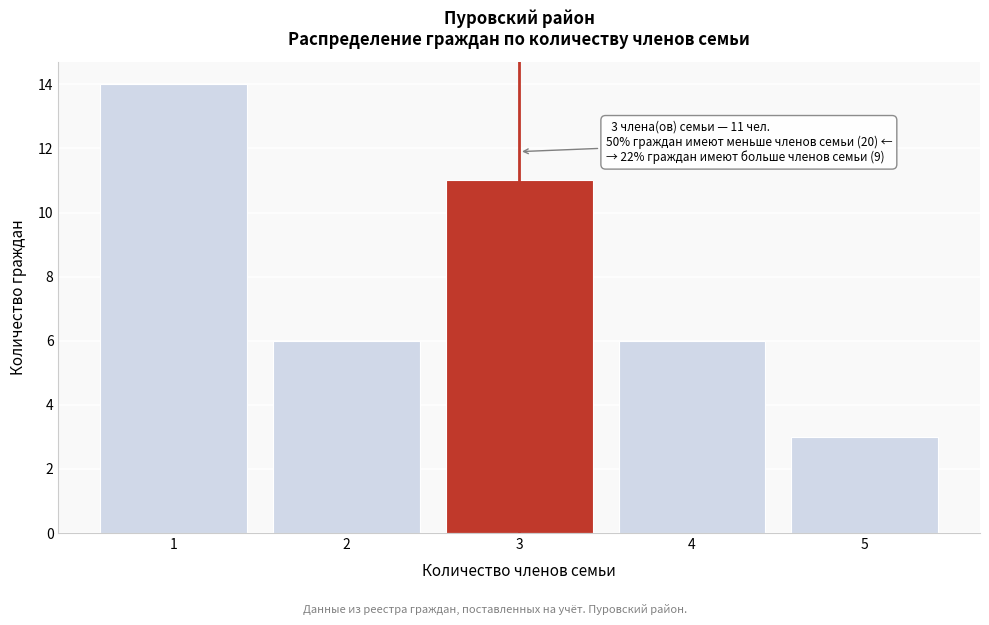

Reading left to right, extract all data points from this chart.

1=14	2=6	3=11	4=6	5=3